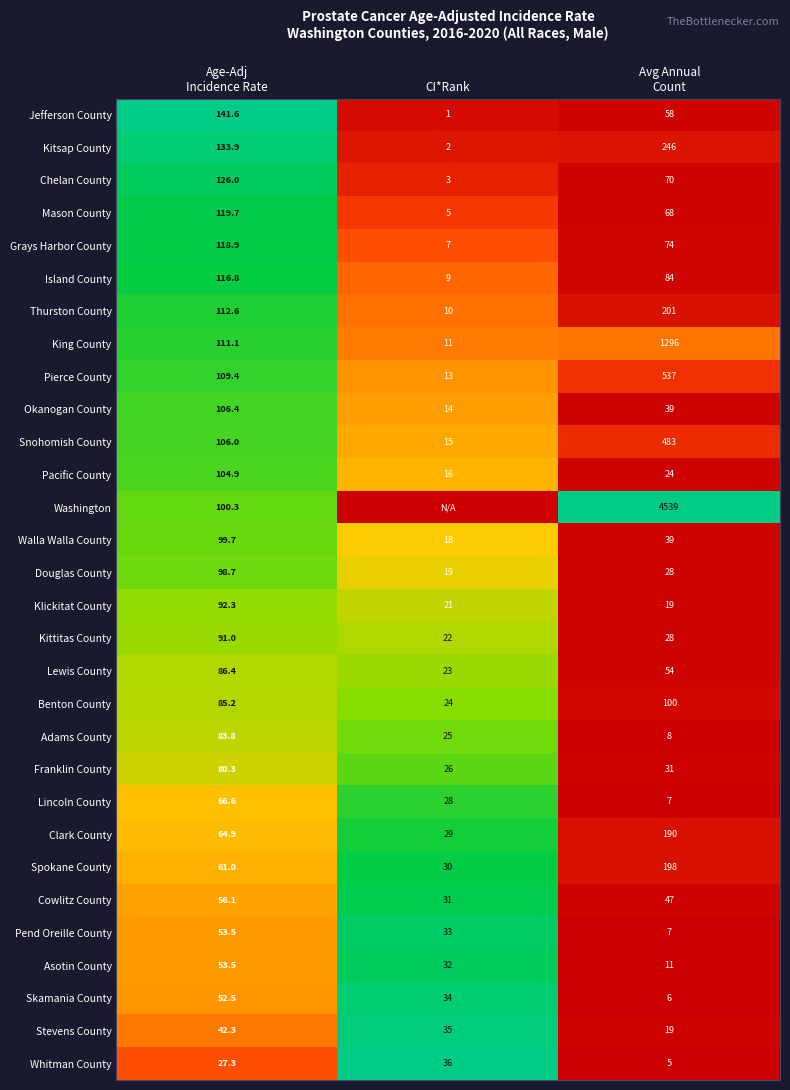

How many categories are shown in the chart?

3